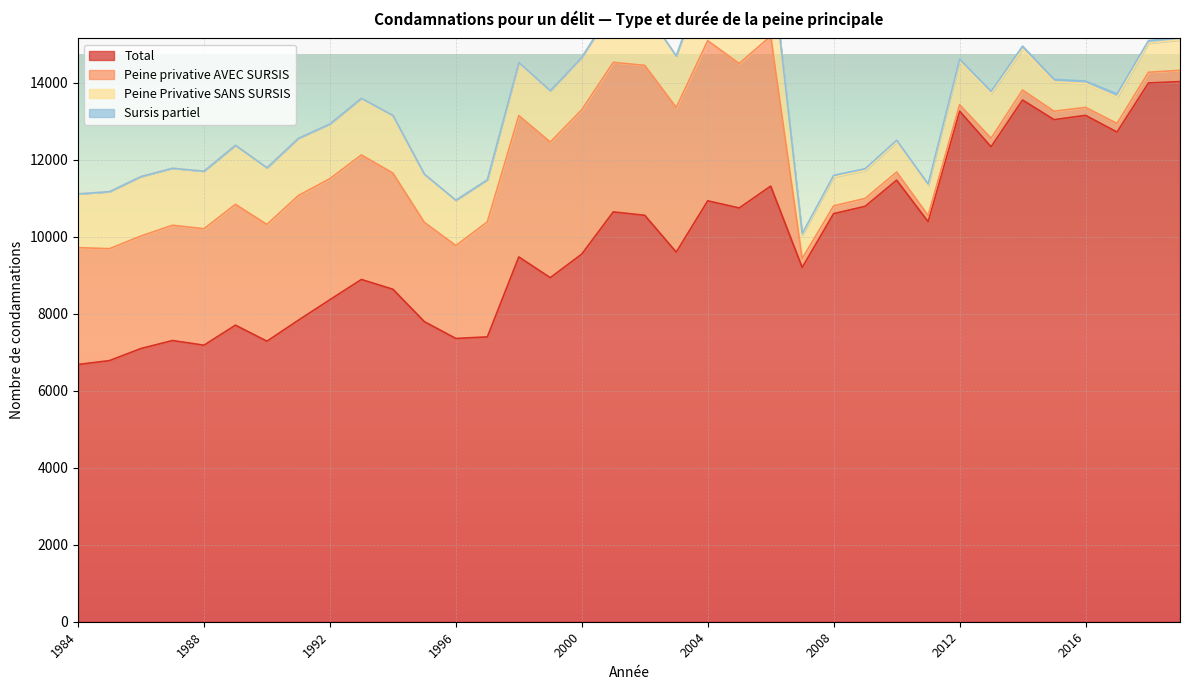

Where does the Peine privative AVEC SURSIS series first go above 2995?

1984